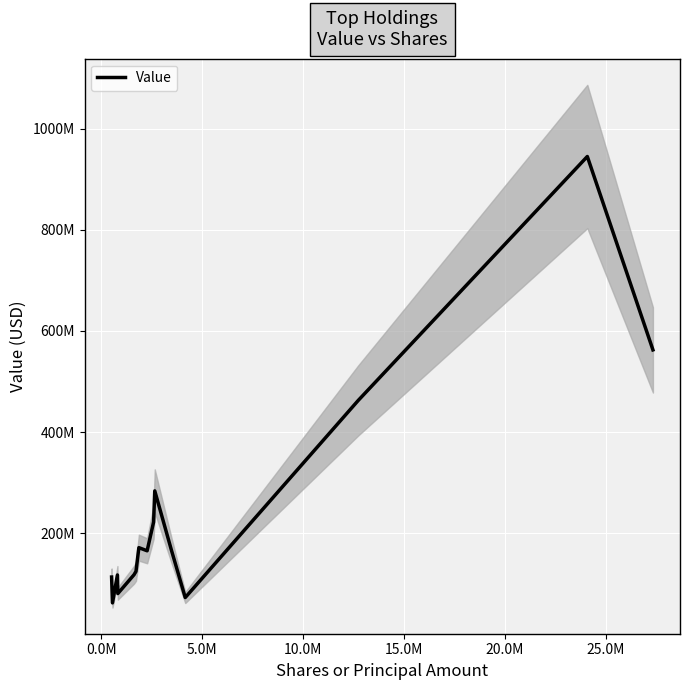

What is the sum of all values?

3664455000